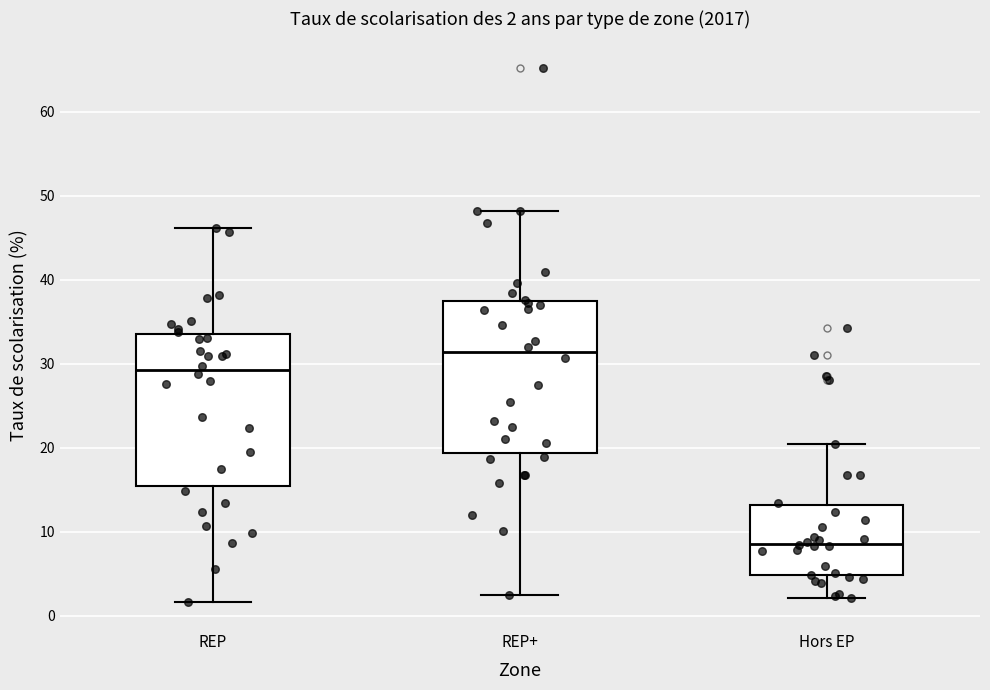

Which box has the highest median line?

REP+